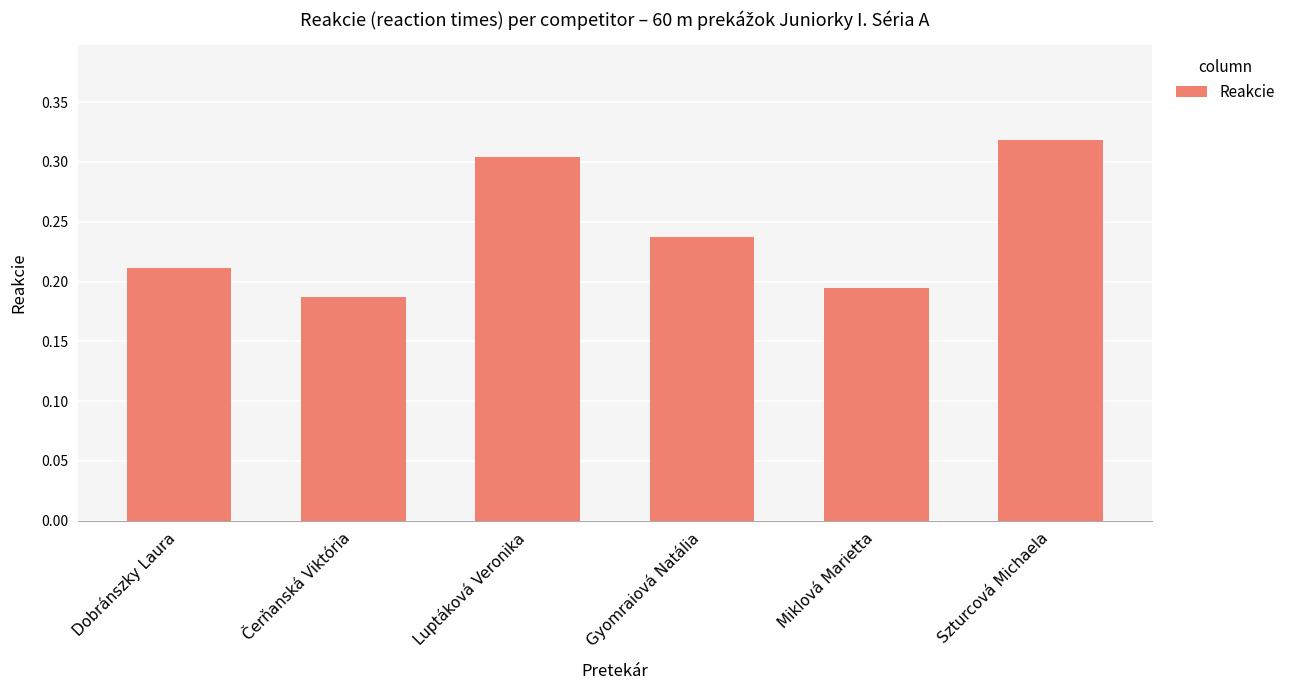

What position from the right is Szturcová Michaela?

1